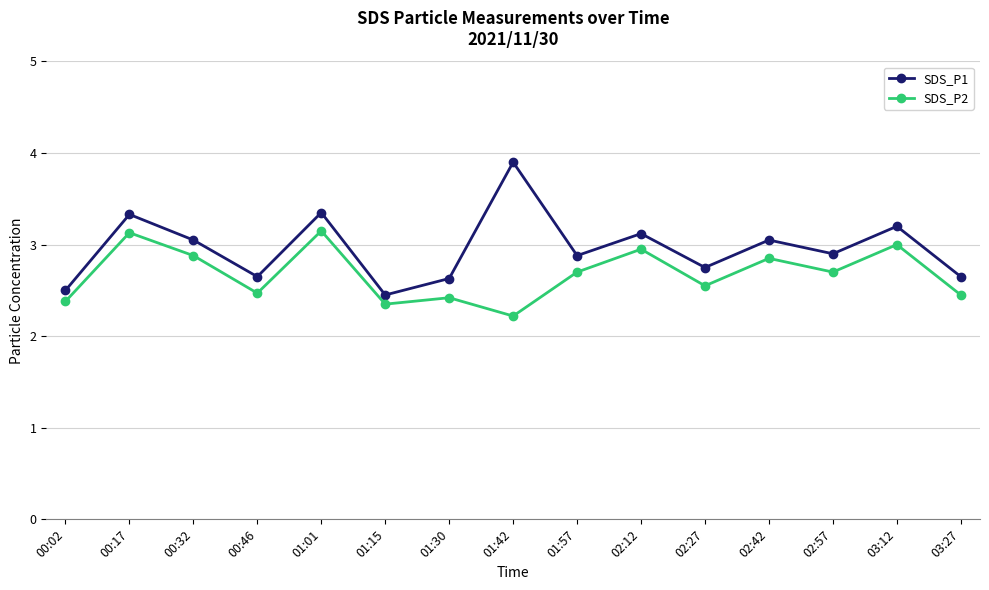

The value of SDS_P2 at 01:01 is 4.6. True or false?

False